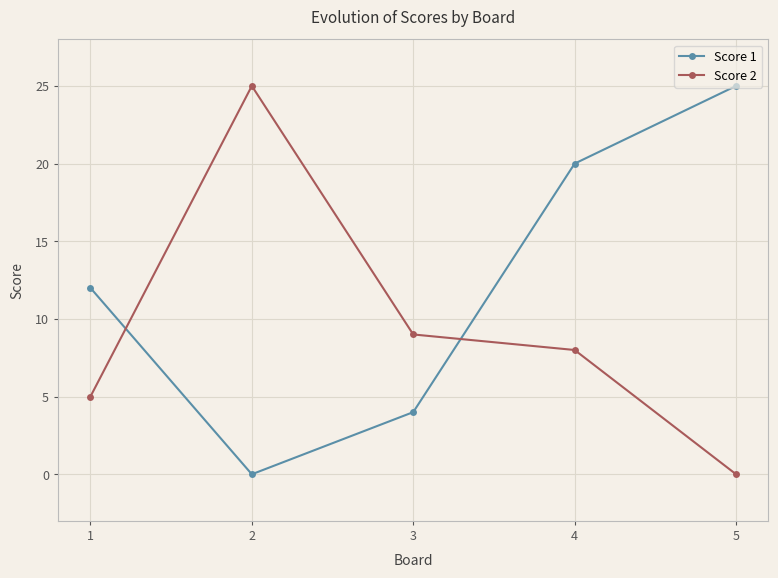

True or false: Score 1 has a value of 21 at 1.

False